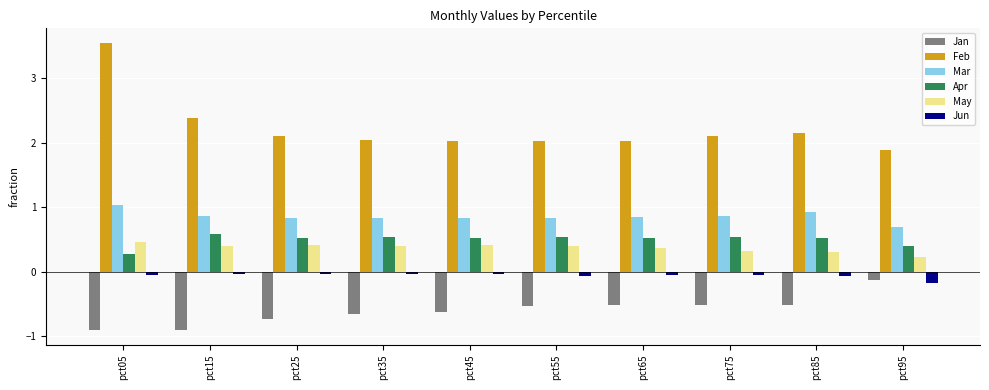

True or false: Mar has a value of 0.8 at pct55.

True